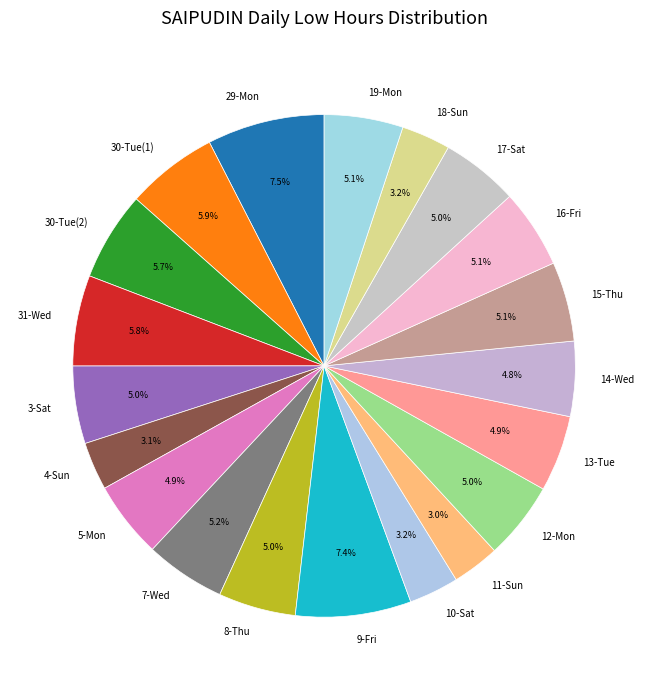

To the nearest percent, what percentage of the pie is 12-Mon?

5%